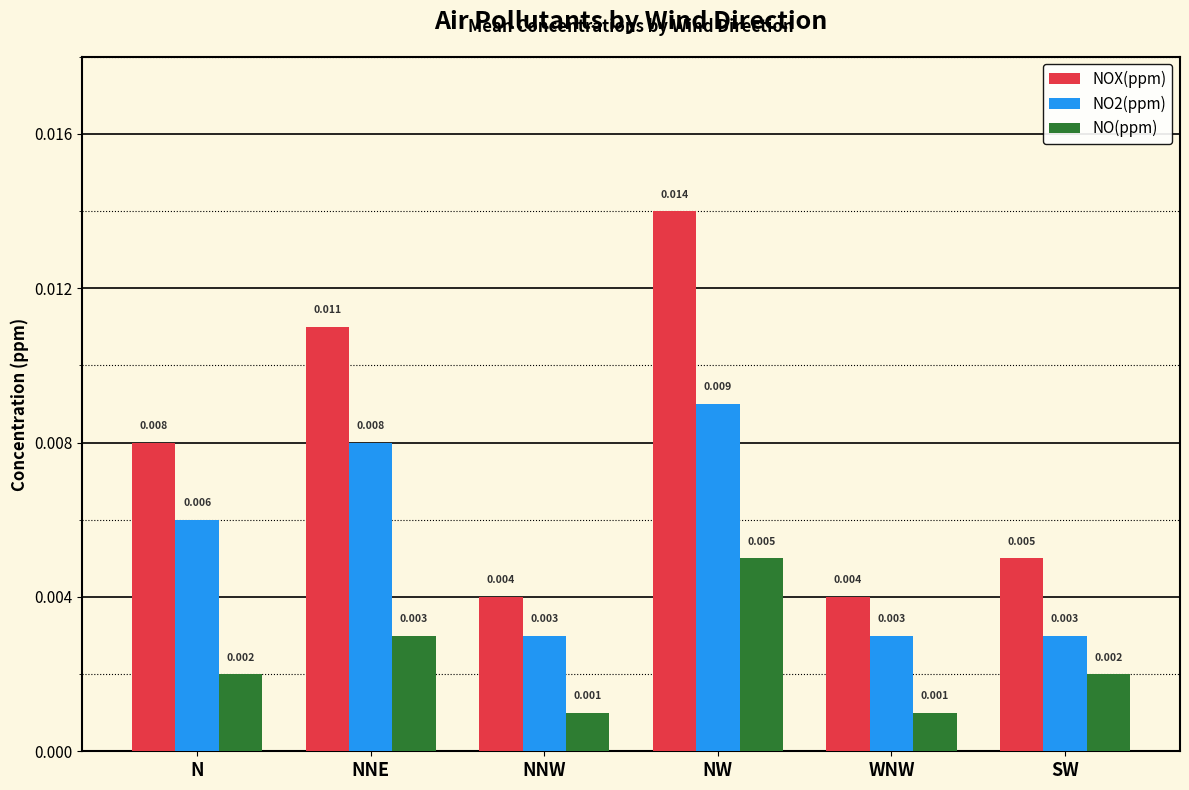

Which category has the highest value in the NOX(ppm) series?

NW